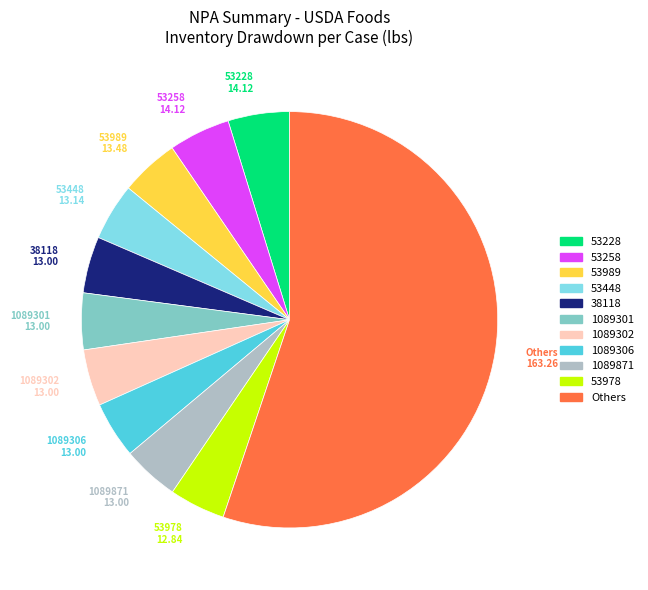

How many slices are in this pie chart?

11